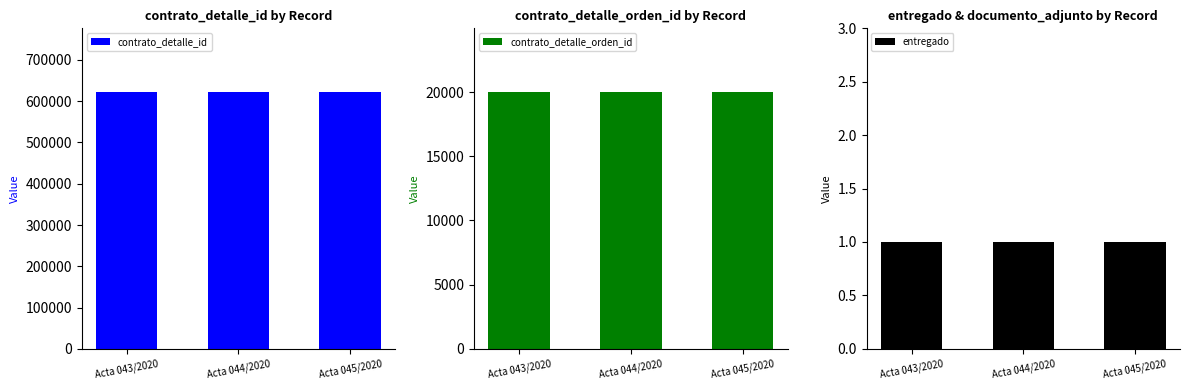

Reading left to right, what are all the values shown in this chart?

contrato_detalle_id: Acta 043/2020=621323	Acta 044/2020=621323	Acta 045/2020=621323
contrato_detalle_orden_id: Acta 043/2020=19975	Acta 044/2020=19975	Acta 045/2020=19975
entregado: Acta 043/2020=1	Acta 044/2020=1	Acta 045/2020=1